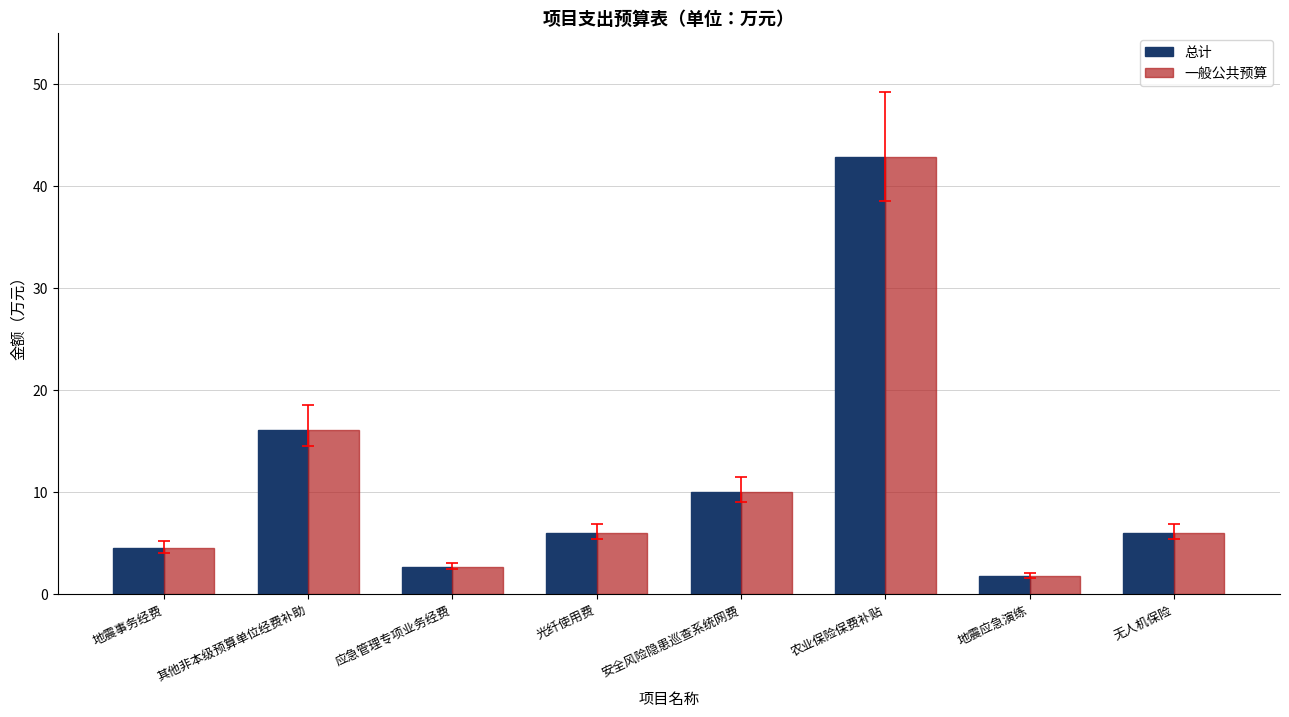

What is the label of the 2nd bar from the left?

其他非本级预算单位经费补助